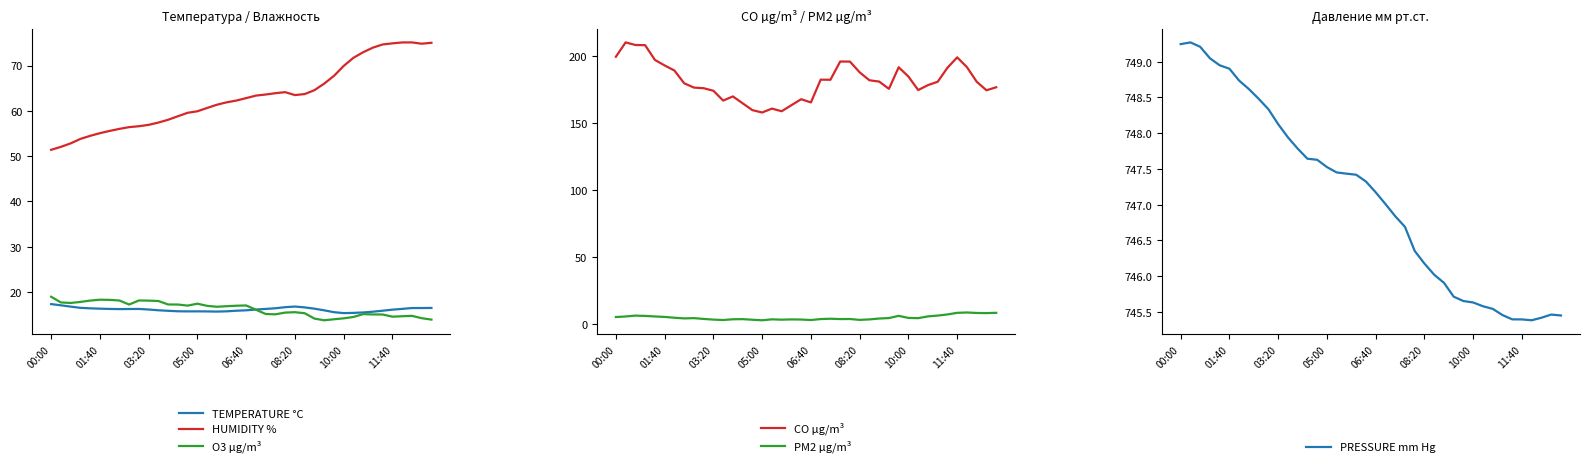

What value does the CO µg/m³ series have at 24?

195.7